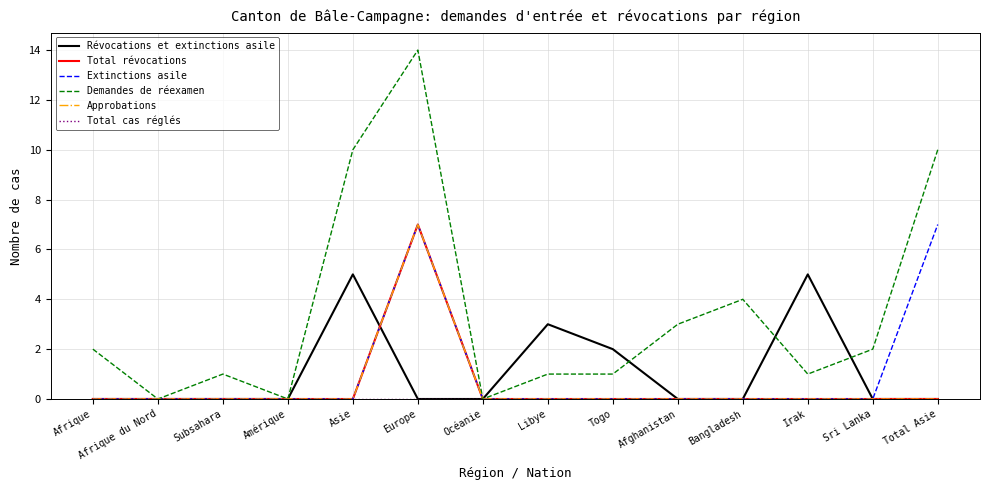

Which category has the lowest value in the Extinctions asile series?

Afrique